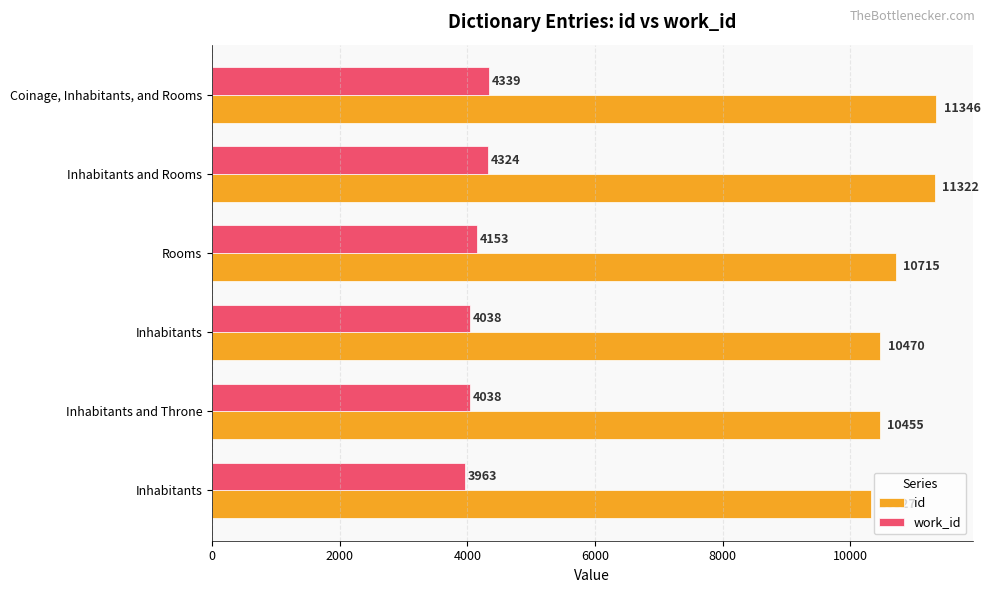

How many data points in work_id are less than 4153?

3